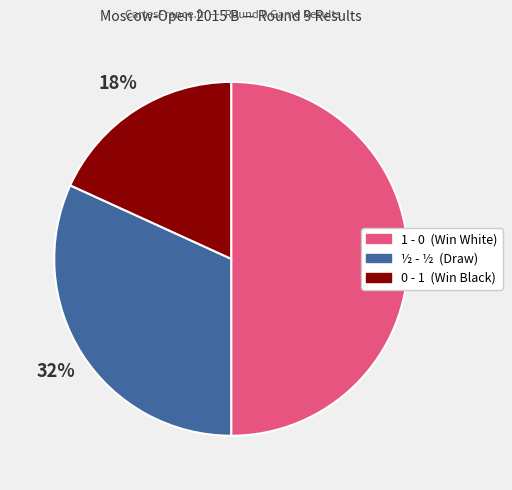

What is the ratio of the value at 1 - 0 to the value at ½ - ½?

1.6